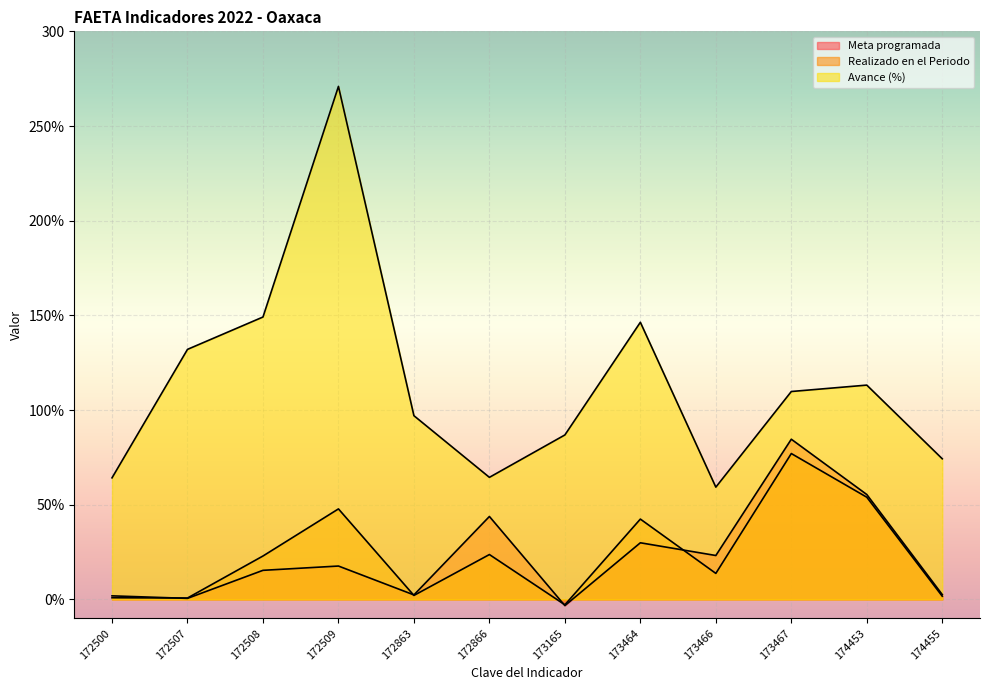

What is the average value of the Realizado en el Periodo series?

23.7